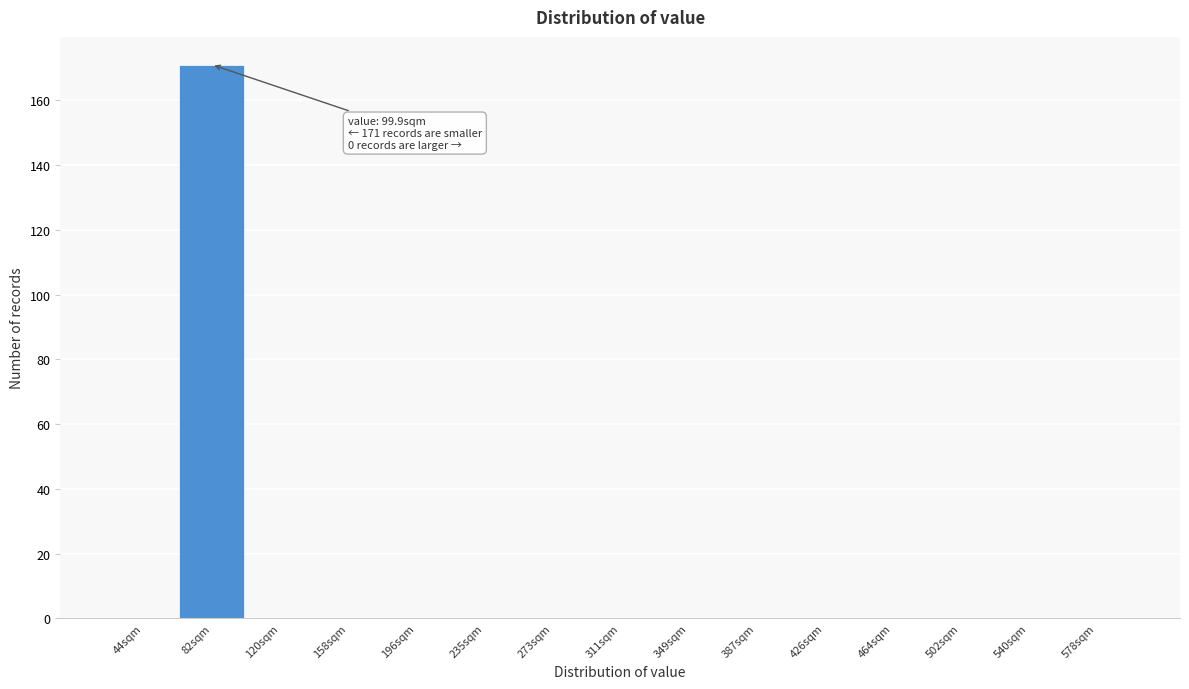

Reading left to right, what are all the values shown in this chart?

44sqm=0	82sqm=171	120sqm=0	158sqm=0	196sqm=0	235sqm=0	273sqm=0	311sqm=0	349sqm=0	387sqm=0	426sqm=0	464sqm=0	502sqm=0	540sqm=0	578sqm=0